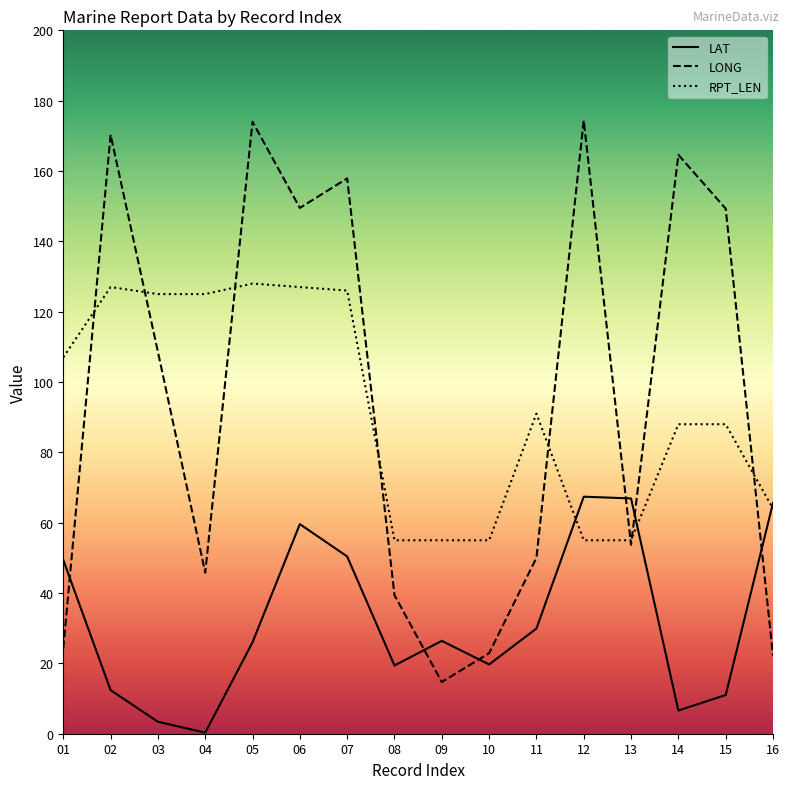

Between which two adjacent categories do LONG and RPT_LEN first intersect?

01 and 02